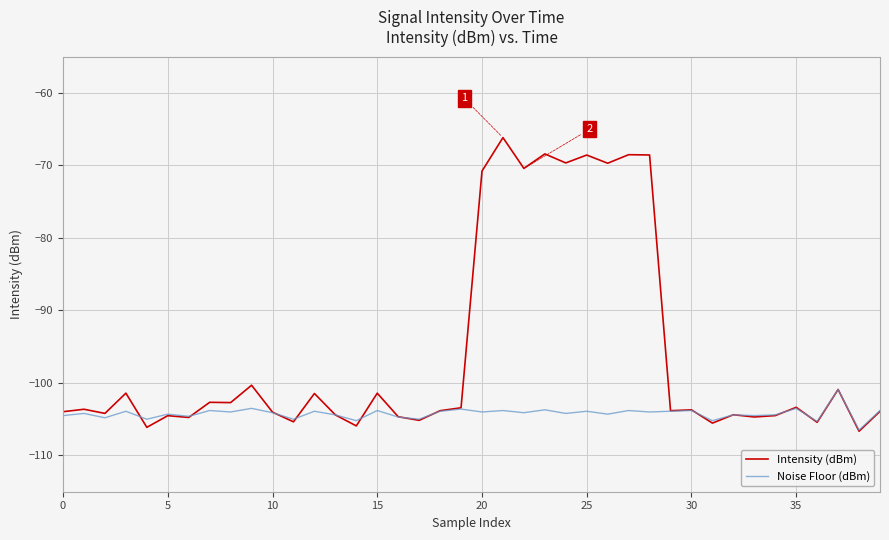

Which series has the largest total across all categories?

Intensity (dBm)